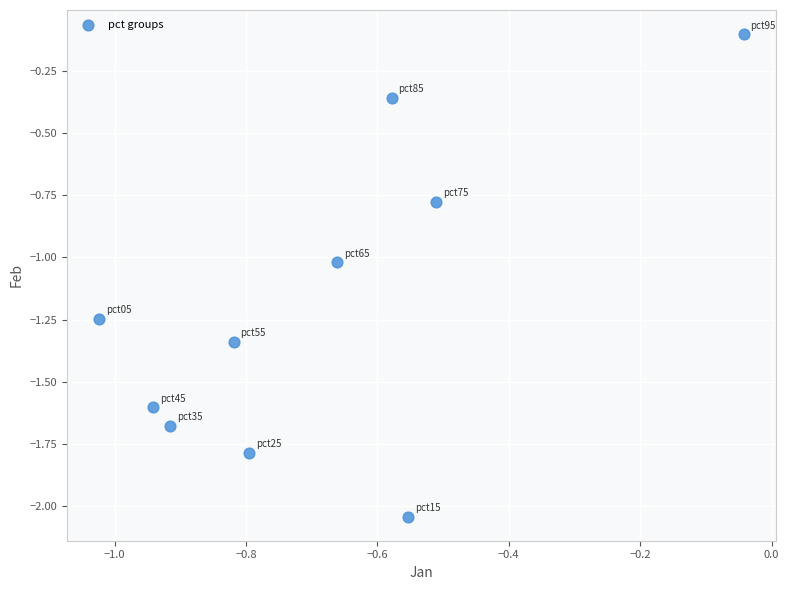

What is the range of X values (max minus min)?

1.0